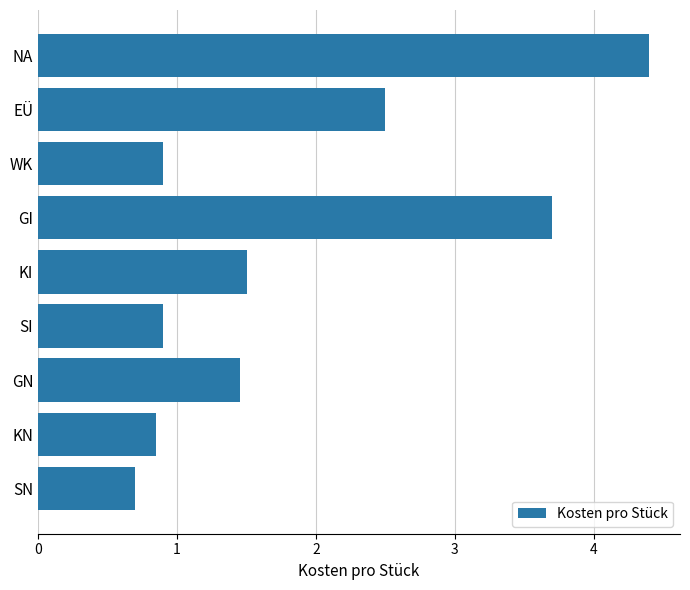

How many values are between 0 and 2?

6